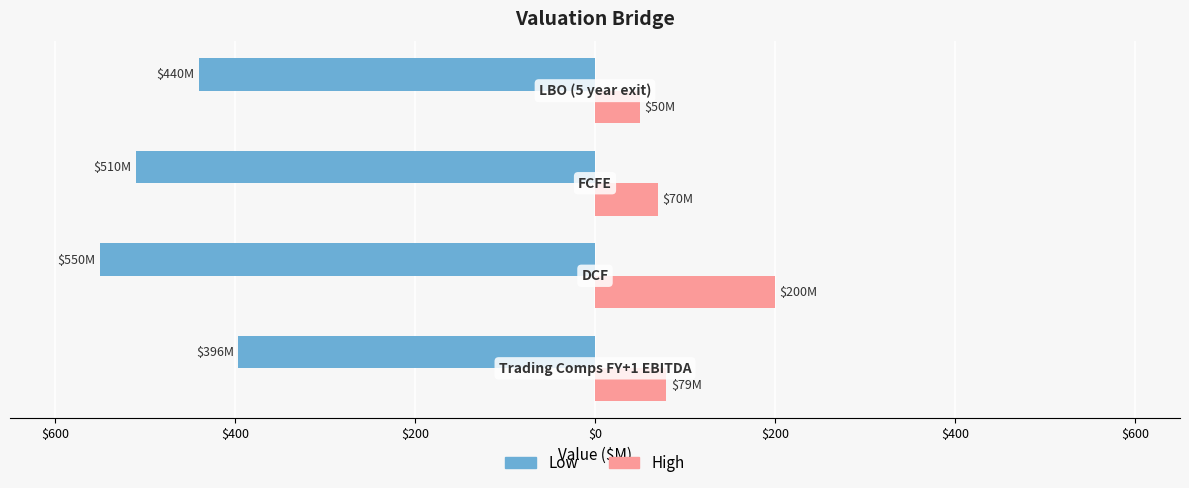

What are all the series names shown in the legend?

Low, High